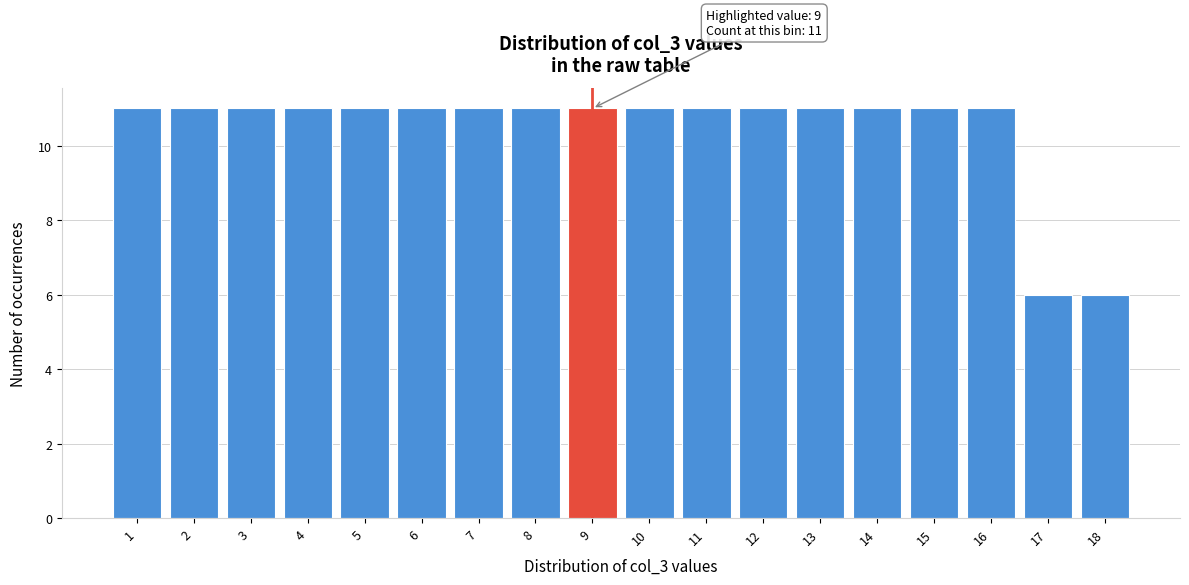

Reading left to right, extract all data points from this chart.

1=11	2=11	3=11	4=11	5=11	6=11	7=11	8=11	9=11	10=11	11=11	12=11	13=11	14=11	15=11	16=11	17=6	18=6